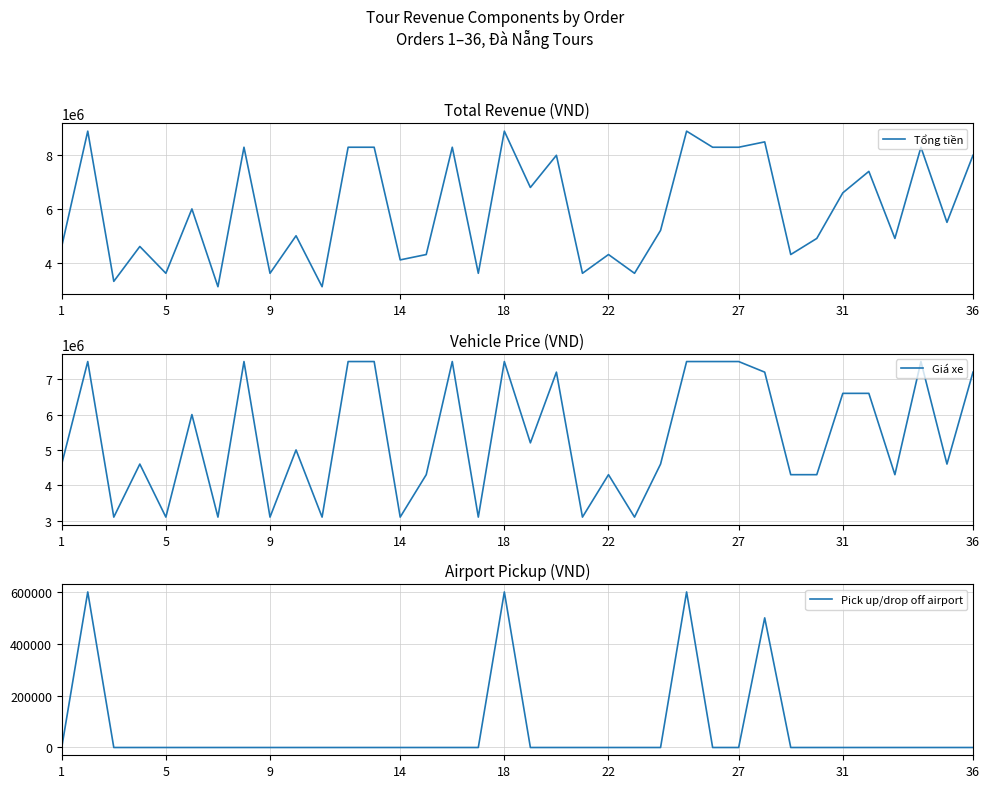

What are all the series names shown in the legend?

Tổng tiền, Giá xe, Pick up/drop off airport